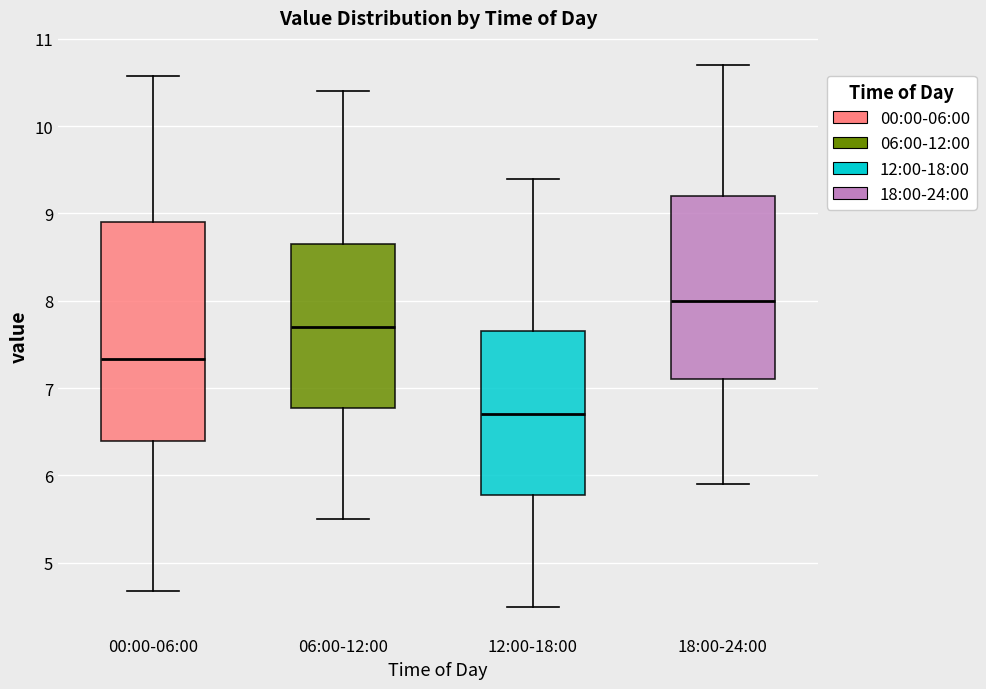

Which box has the highest median line?

18:00-24:00